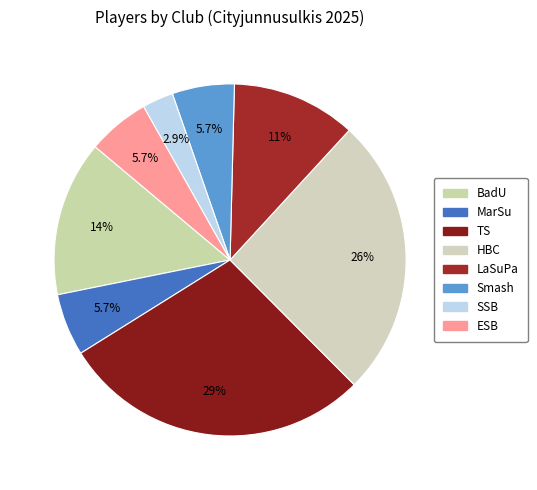

What percentage is NOT represented by HBC?

74.3%